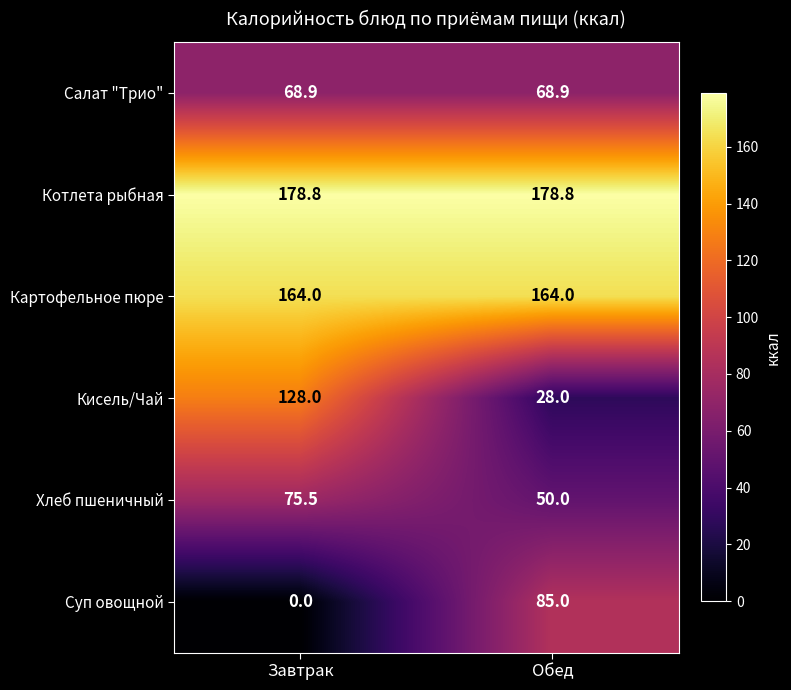

True or false: Суп овощной has a value of 51.1 at Завтрак.

False